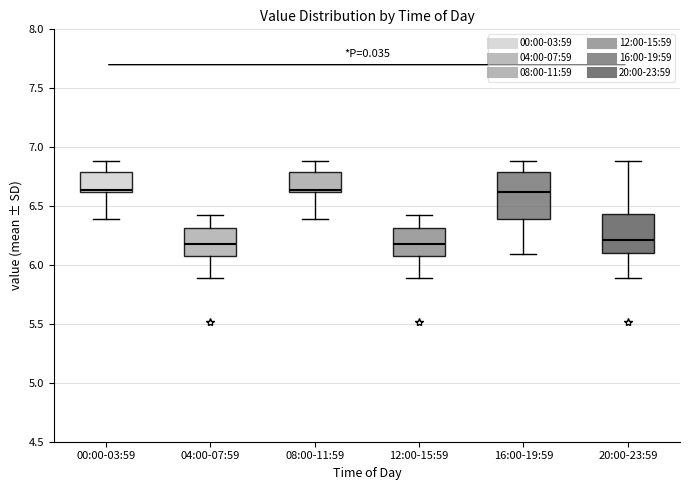

Where does the upper whisker of the box for 08:00-11:59 end on the y-axis? The values are not printed on the chart, so give them approximately, as read against the axis.

6.90